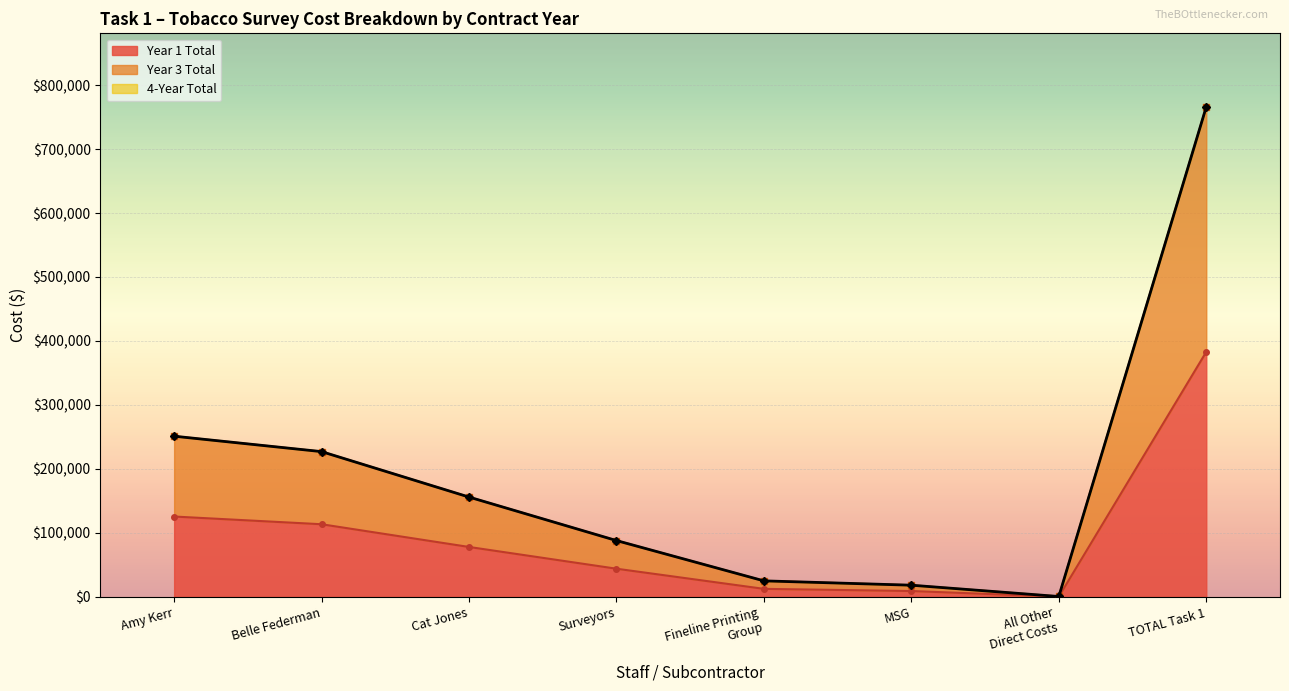

The Year 1 Total series shows 113525 at Belle Federman. True or false?

True